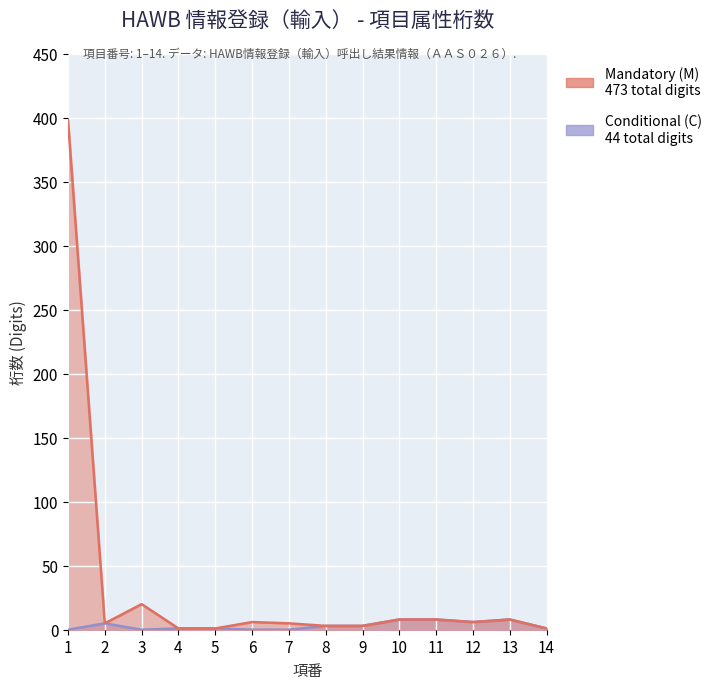

What is the difference between the second highest and minimum values in the Conditional (C) series?

8